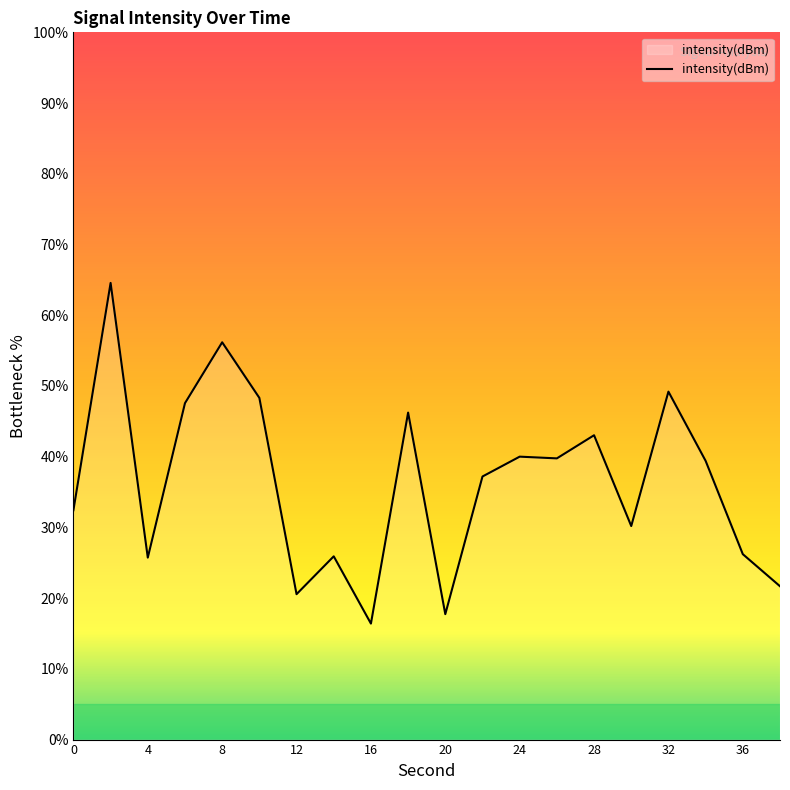

What is the minimum value shown in the chart?

16.4